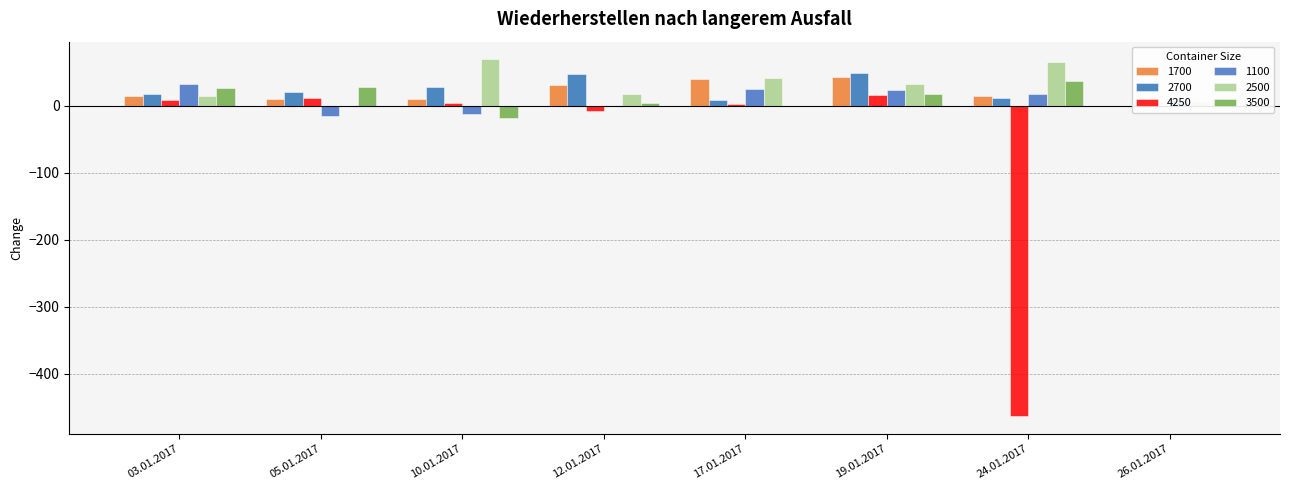

What are all the series names shown in the legend?

1100, 2500, 3500